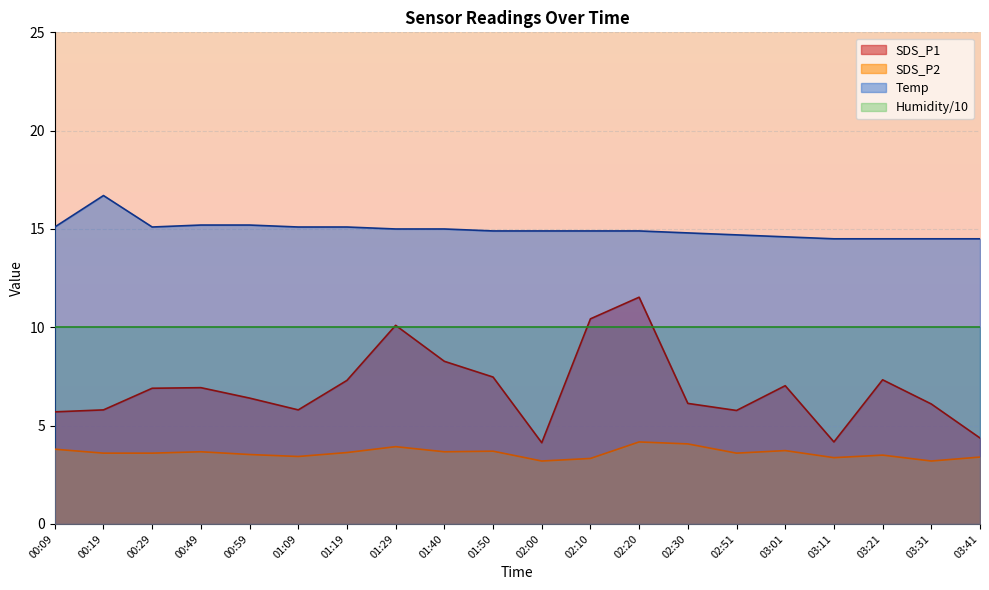

Where is SDS_P1 nearest to the value 7?

03:01